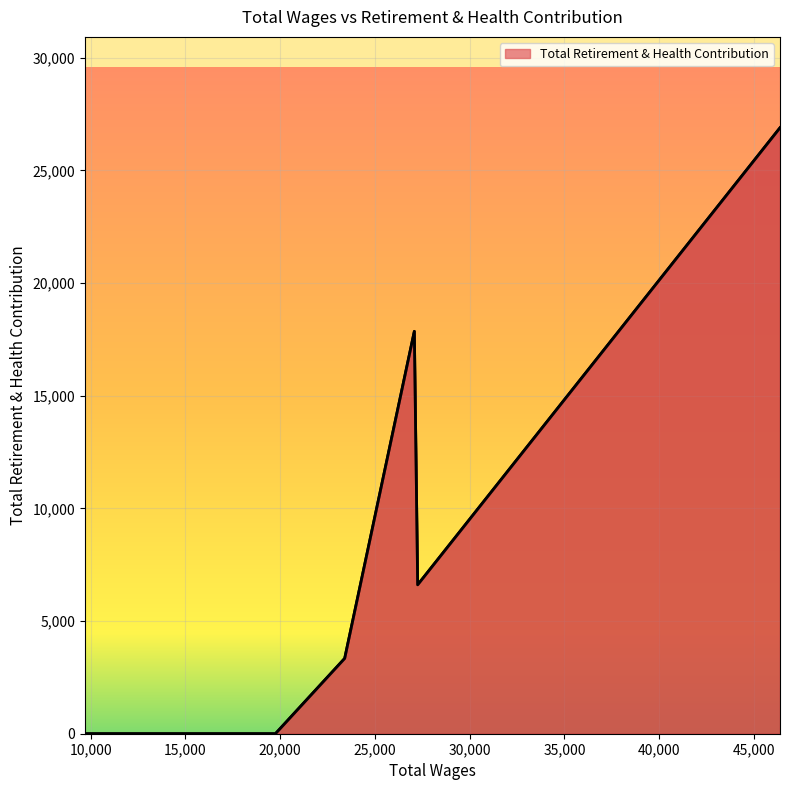

What is the maximum value shown in the chart?

26888